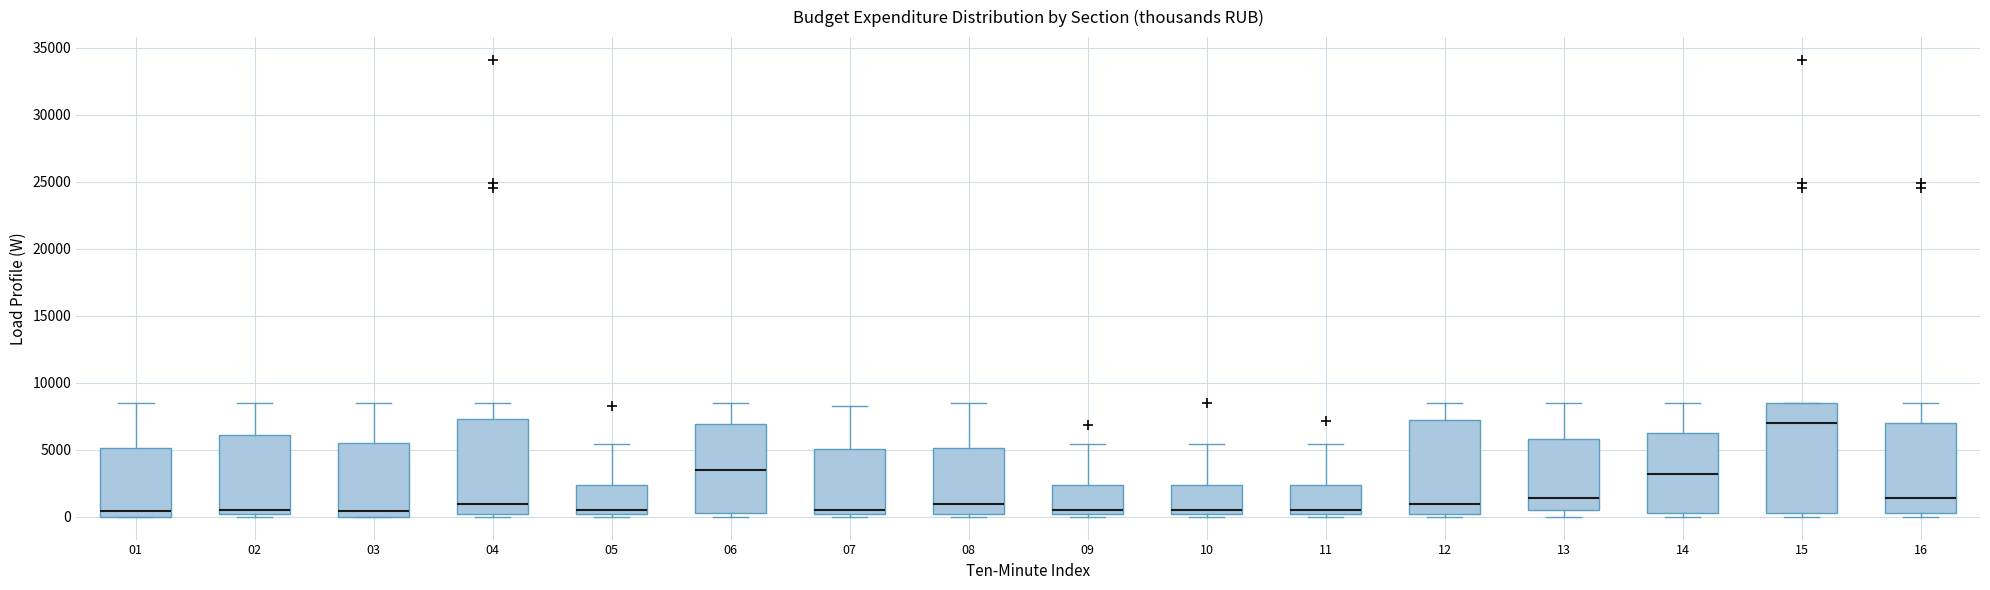

Which box's median line is the highest?

15